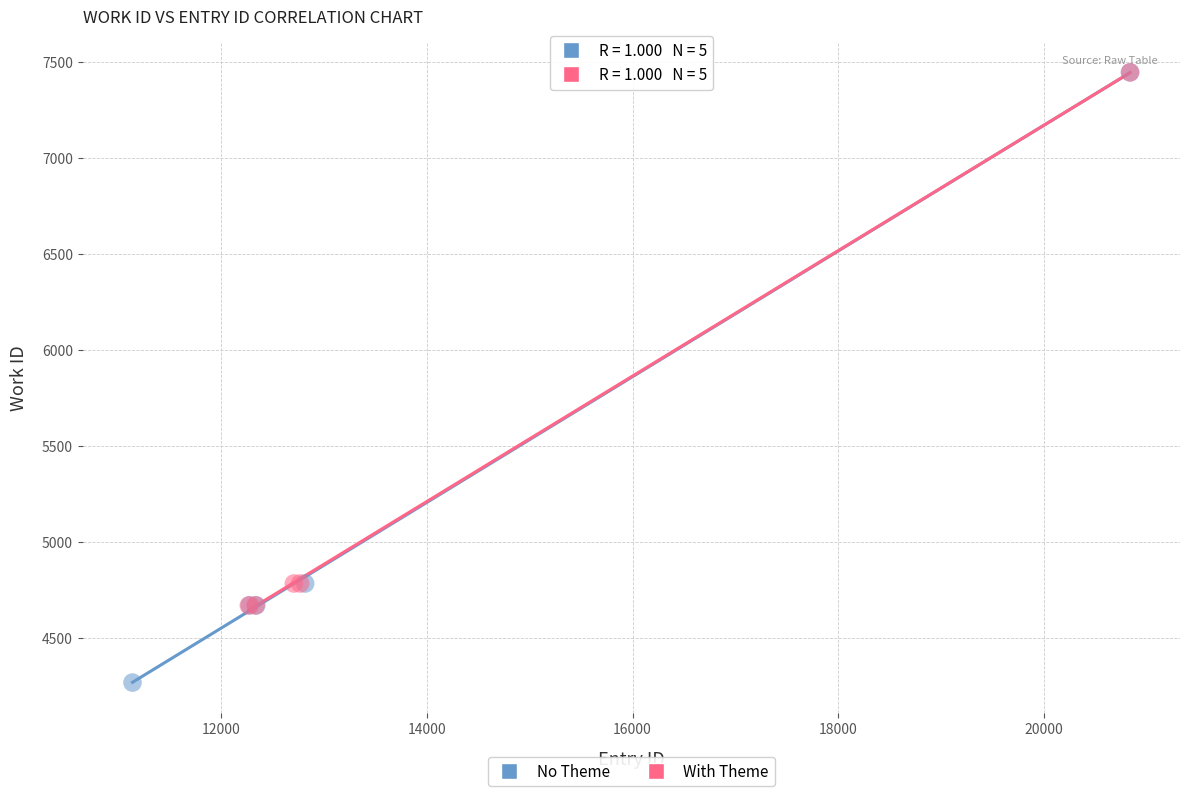

Which series contains the lowest Y value?

No Theme